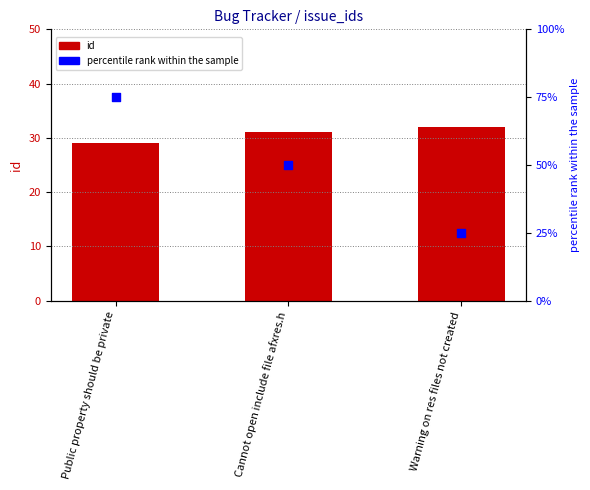

Which series reaches the maximum Y coordinate?

percentile rank within the sample